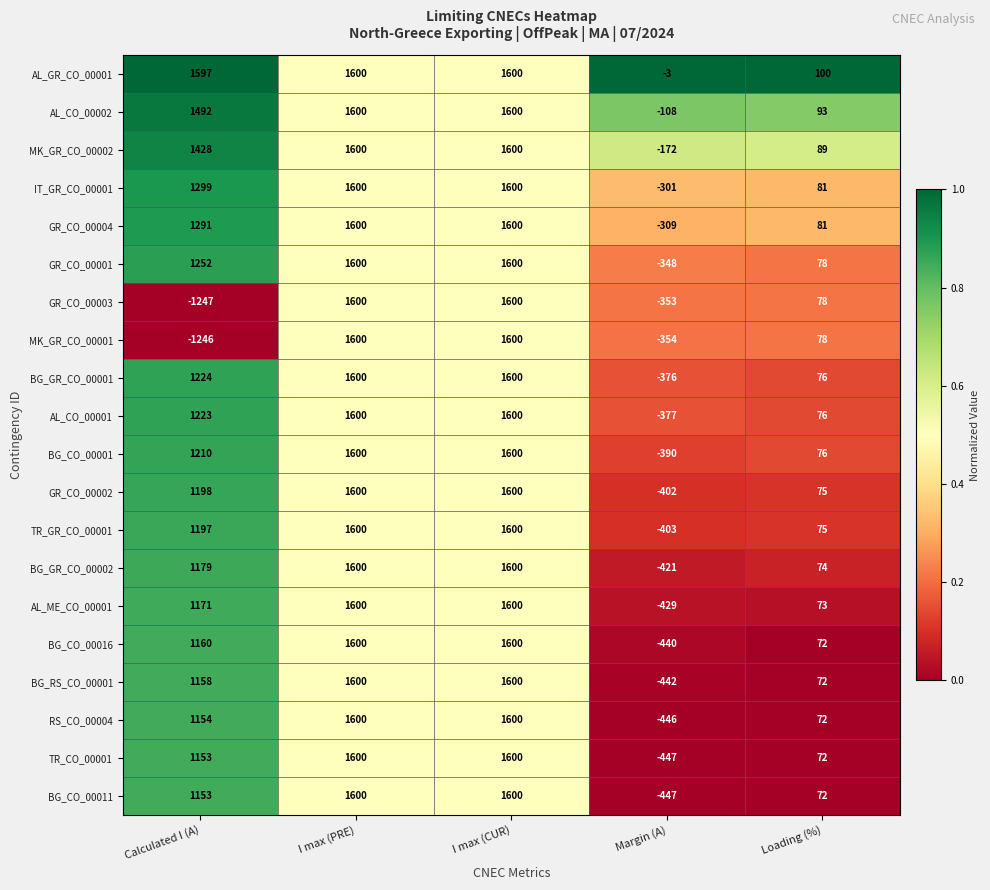

What is the difference between the second highest and minimum values in the BG_GR_CO_00002 series?

2021